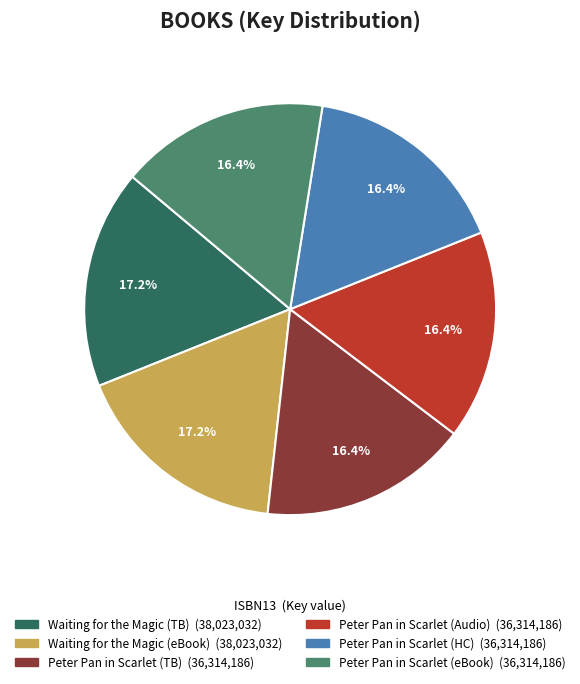

Does any single category account for the majority?

No